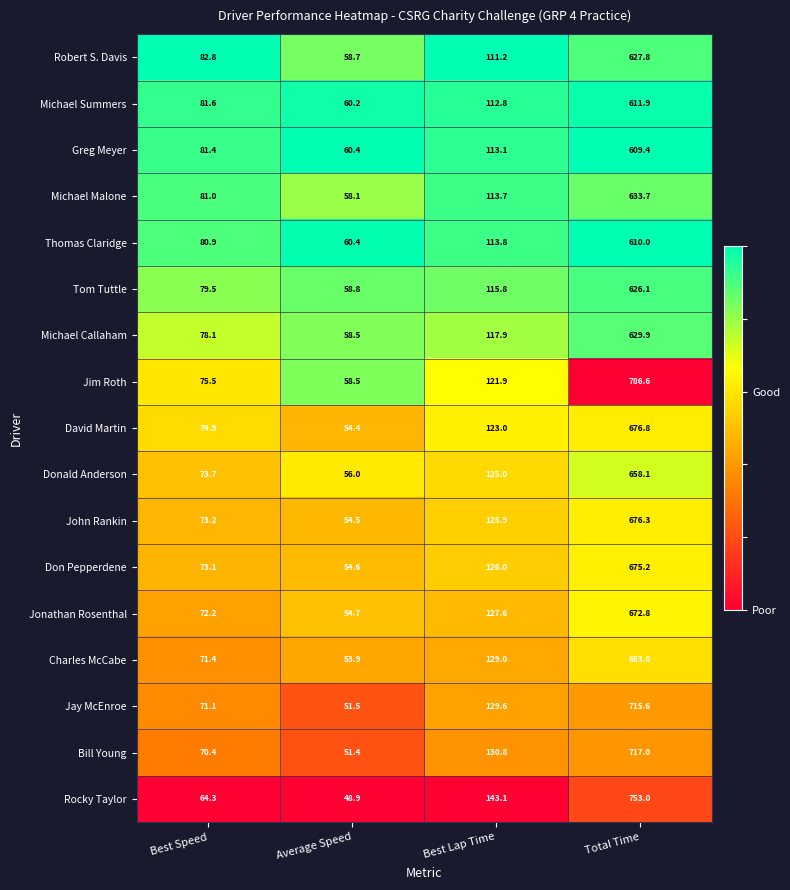

True or false: Charles McCabe has a value of 59.0 at Best Lap Time.

False